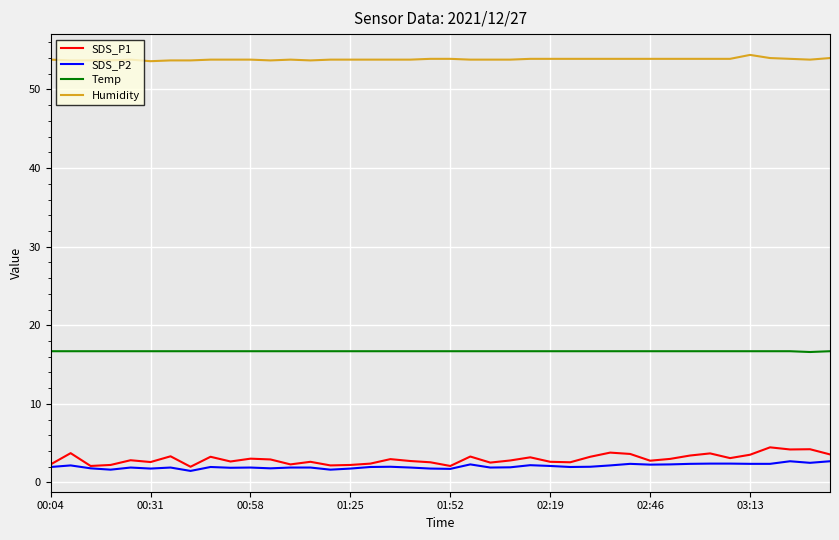

True or false: Humidity and SDS_P2 cross at least once.

False